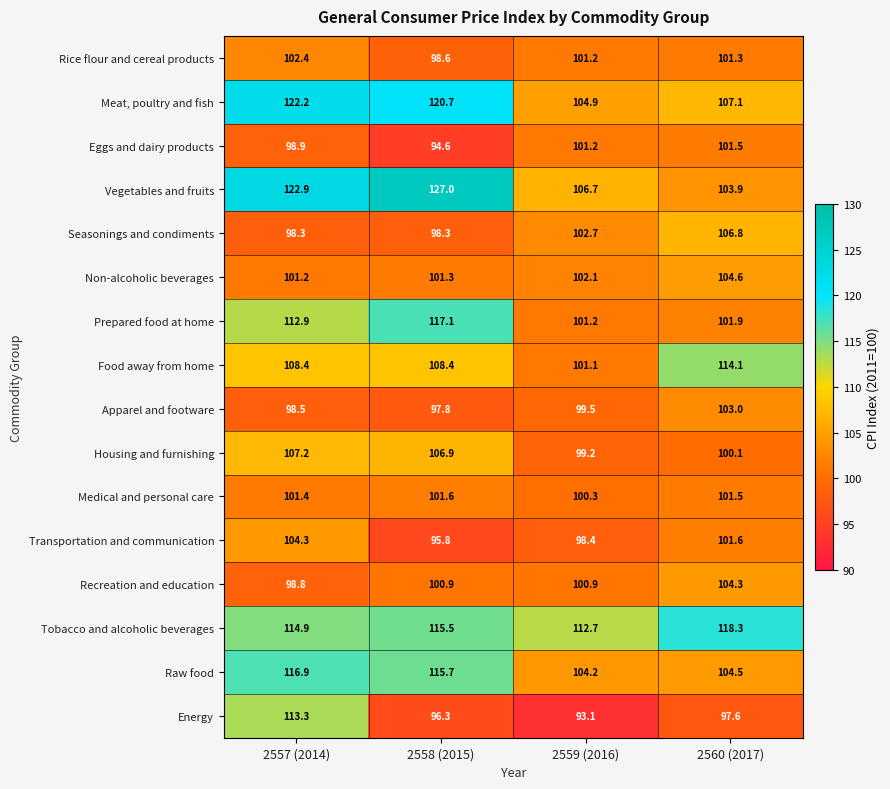

What is the difference between the highest and lowest values at 2560 (2017)?

20.7